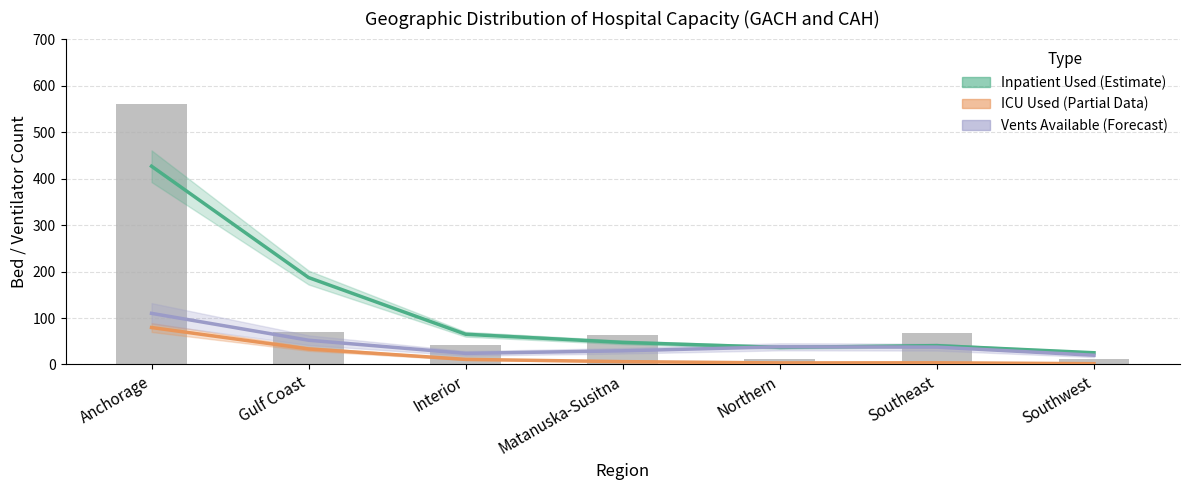

Reading left to right, transcribe all the data shown in this chart.

Inpatient Used (Estimate): 426.6	187.0	65.1	47.5	36.8	40.6	25.3
ICU Used (Partial): 79.5	33.5	11.0	6.2	3.4	3.7	1.8
Vents Available (Forecast): 110.0	52.2	23.9	29.4	38.1	37.4	19.9